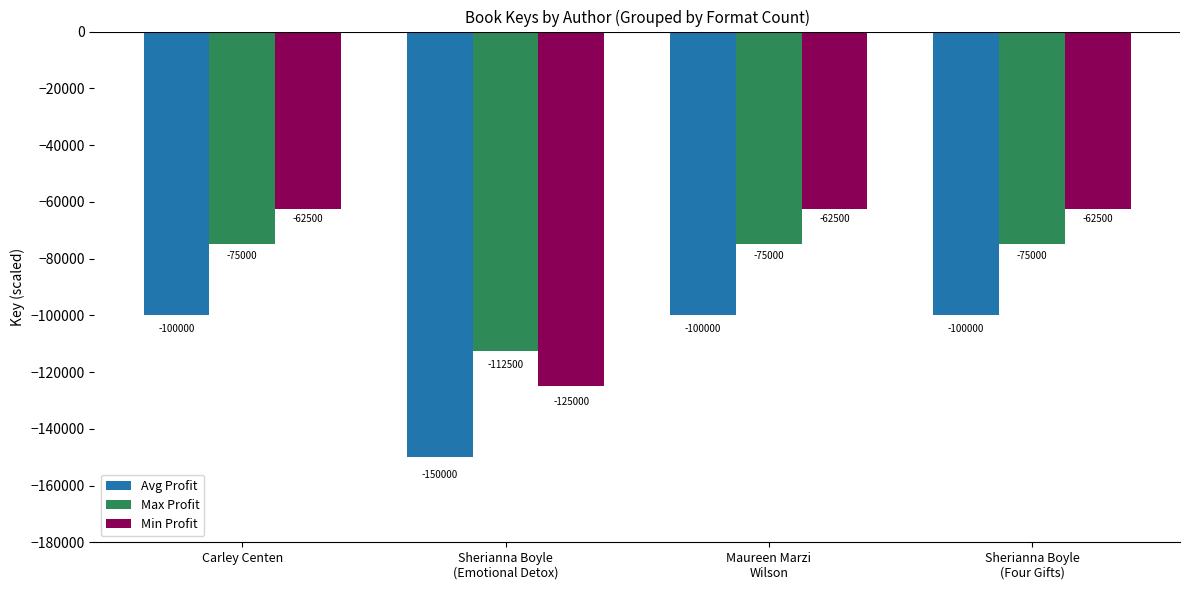

Is it true that Max Profit equals -26342 at Maureen Marzi
Wilson?

False